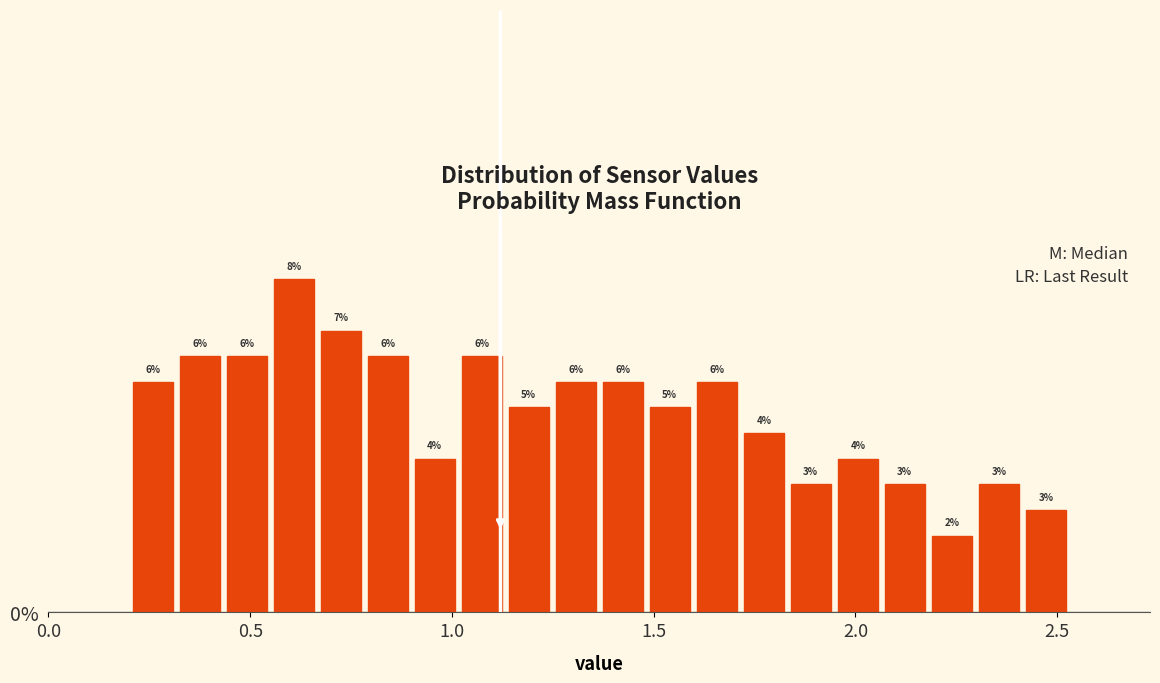

Around what value on the x-axis is the tallest bar? Give the approximate position of its centre, as read against the axis.

0.60